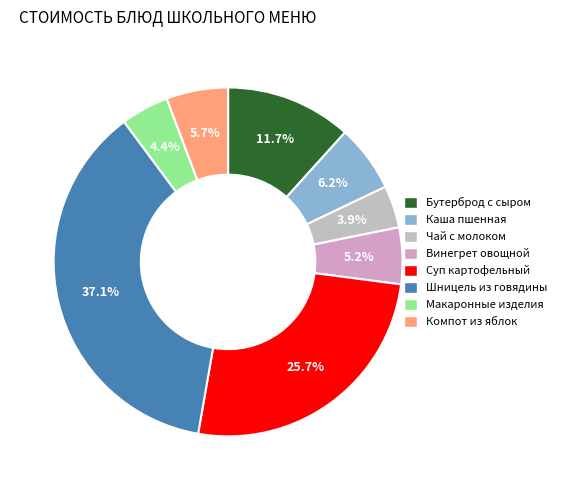

Is there any slice that represents more than half of the pie?

No